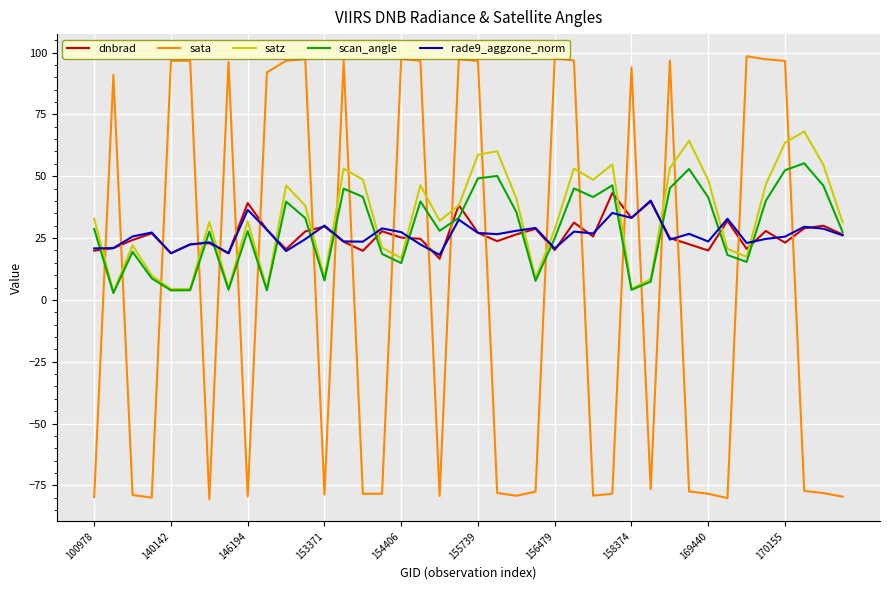

Which series has the largest range (max minus min)?

sata